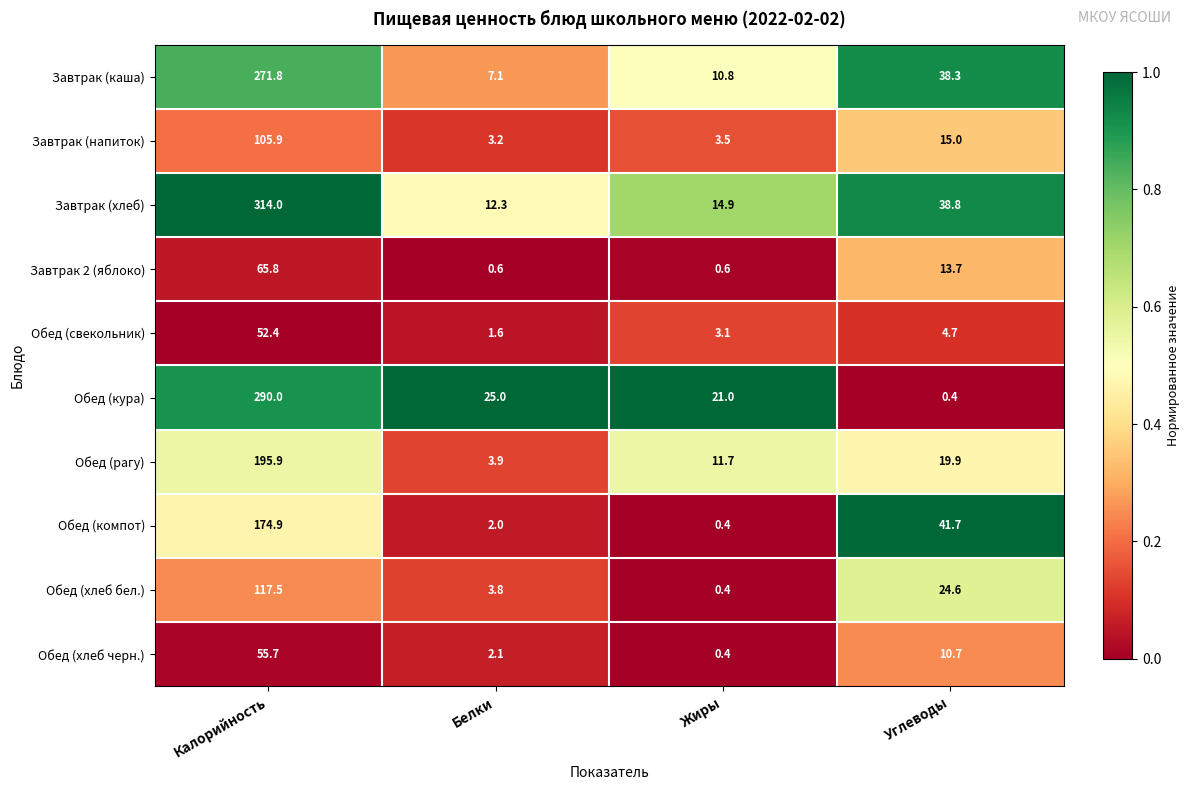

Which series has the widest spread of values?

Завтрак (хлеб)